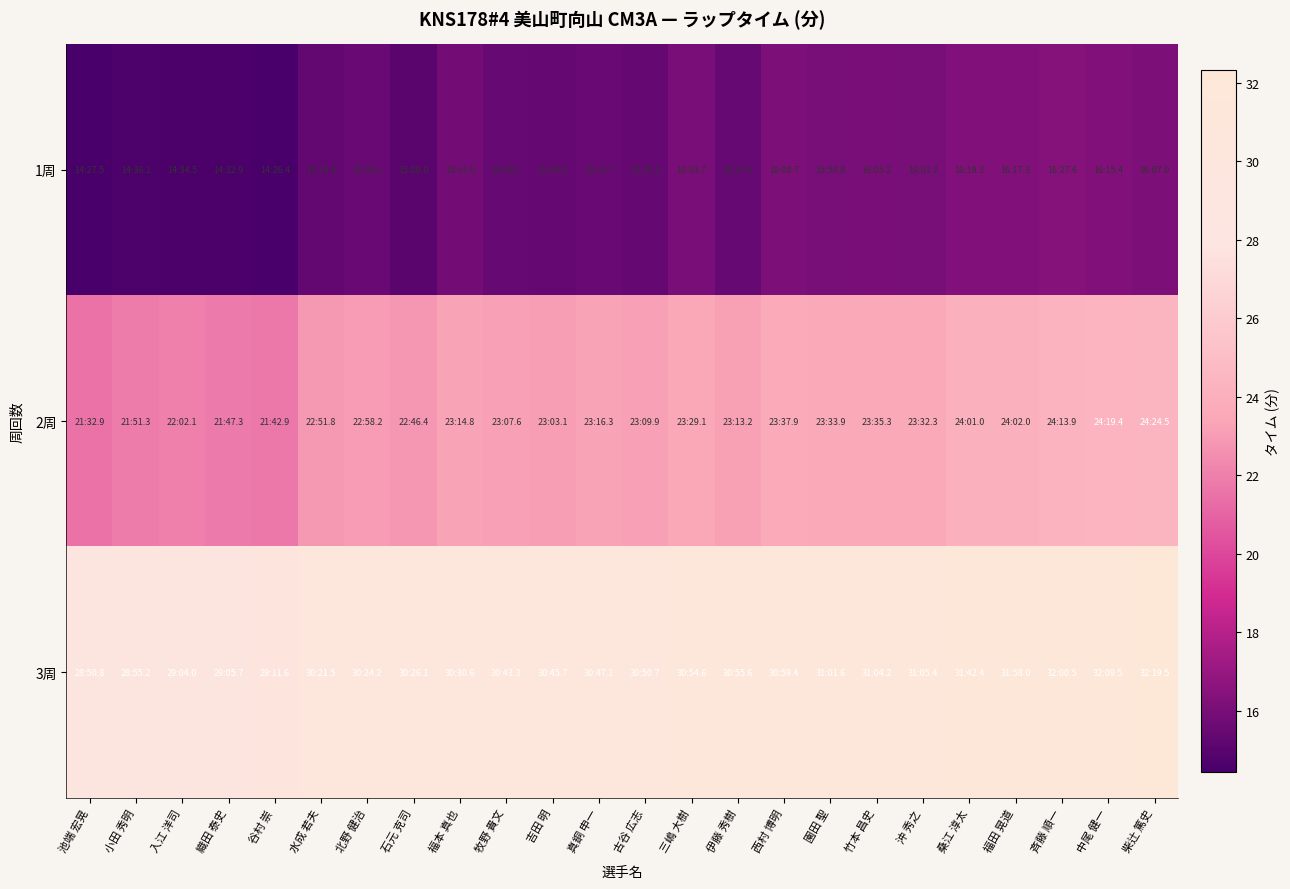

How many categories are shown in the chart?

24